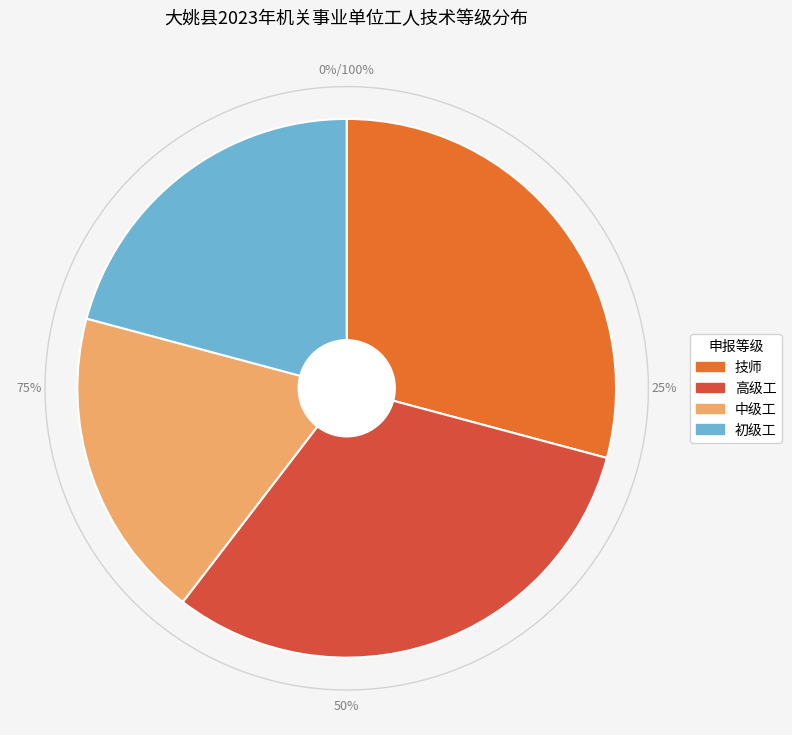

Which category has the smallest portion of the pie?

中级工